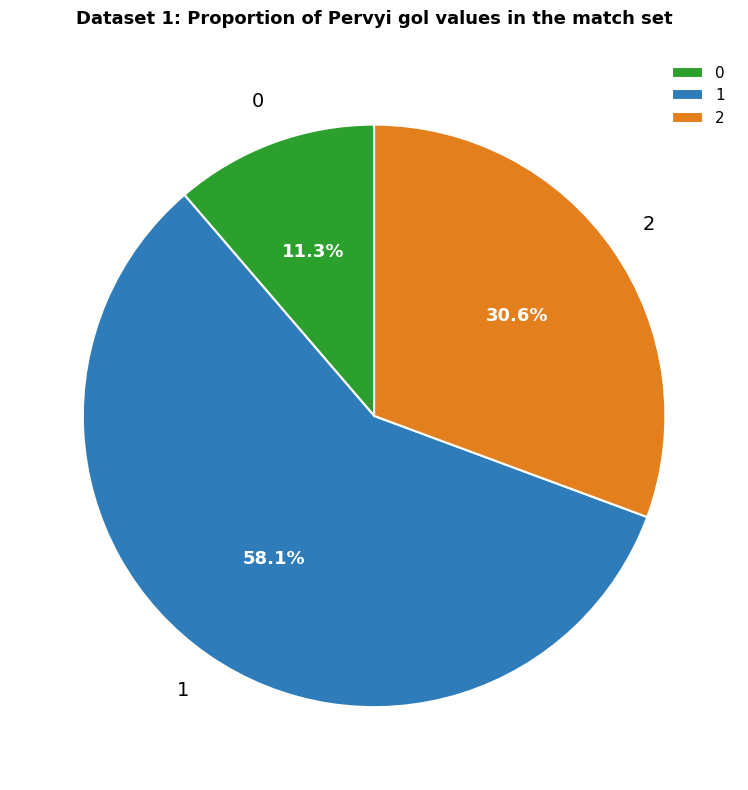

Rank the categories by value from lowest to highest.

0, 2, 1